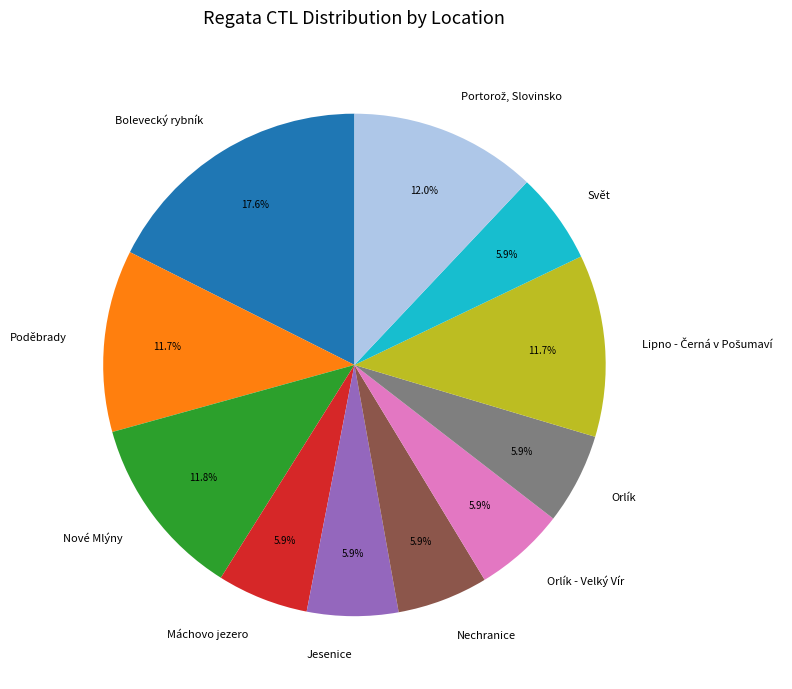

What is the largest slice in the pie chart?

Bolevecký rybník